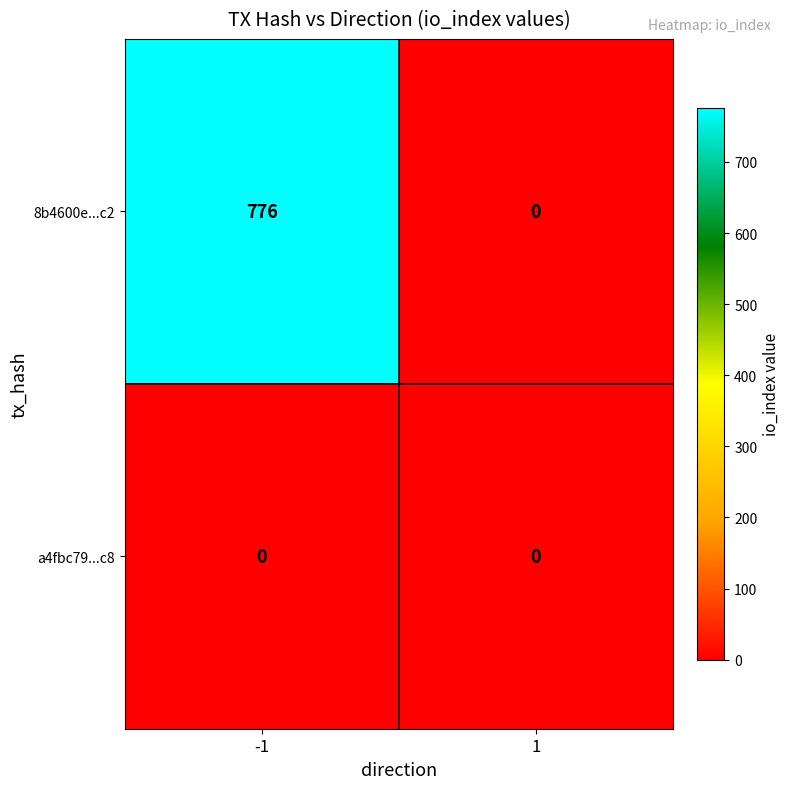

Rank the series by their average value, from highest to lowest.

8b4600e...c2, a4fbc79...c8